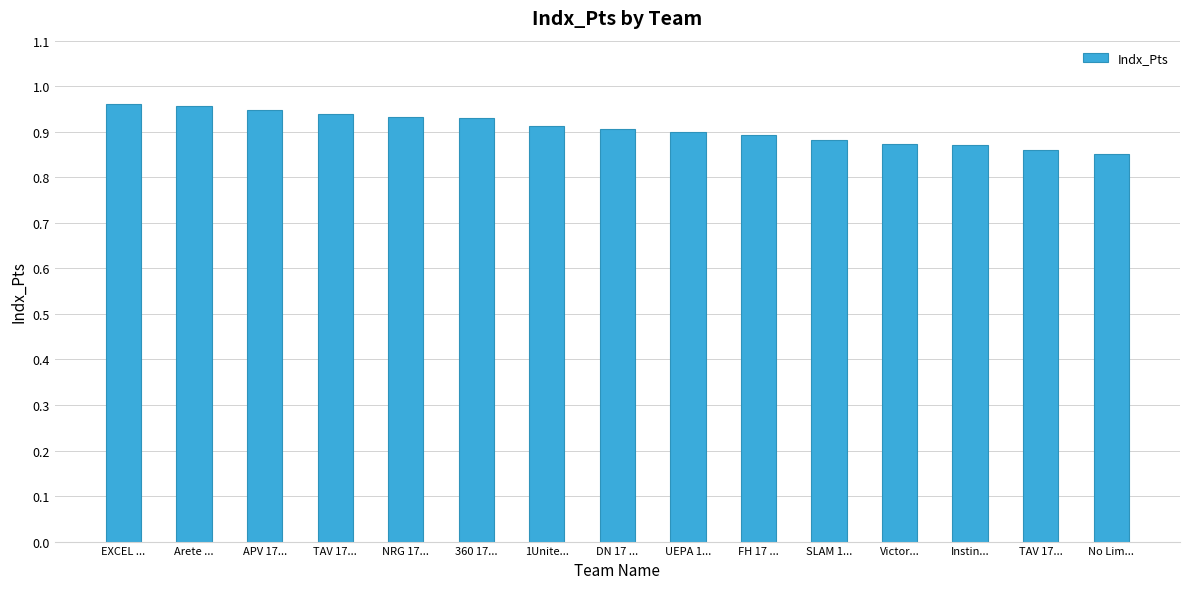

Are the bars horizontal?

No